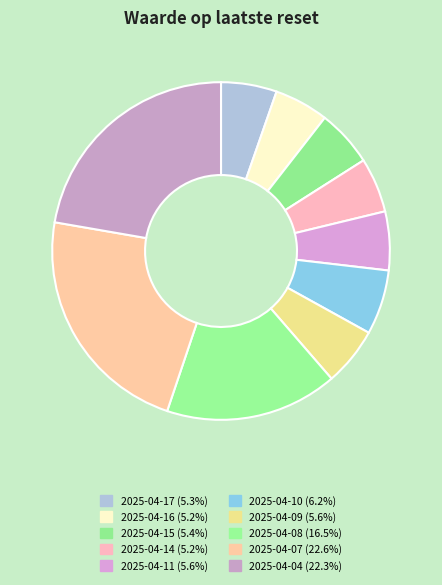

Count the number of slices in the pie.

10